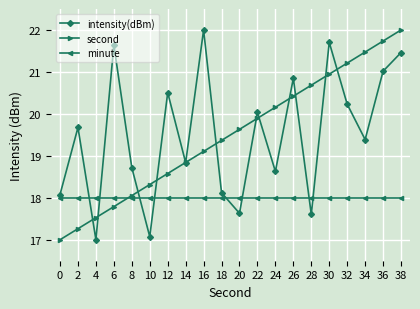

After their last crossing, which series has the higher values: minute or intensity(dBm)?

intensity(dBm)